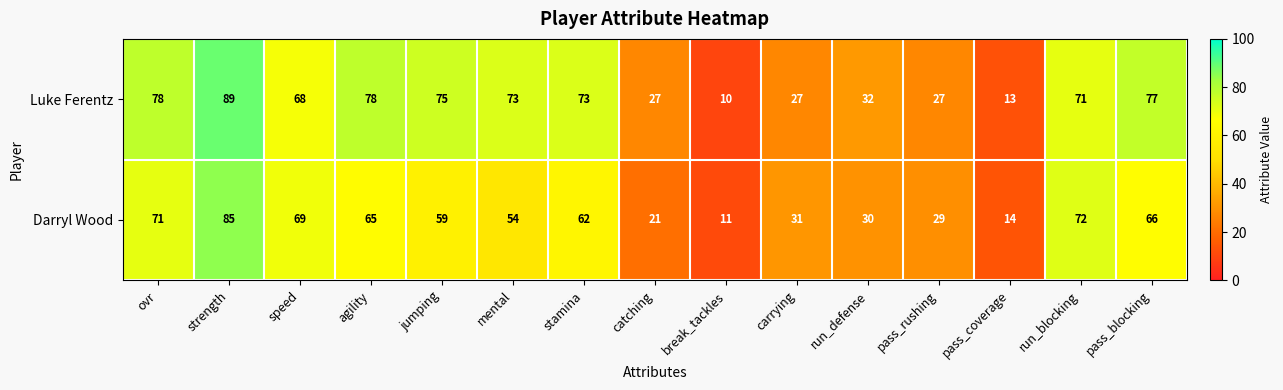

Is the value of Luke Ferentz at agility greater than the value of Darryl Wood at strength?

No